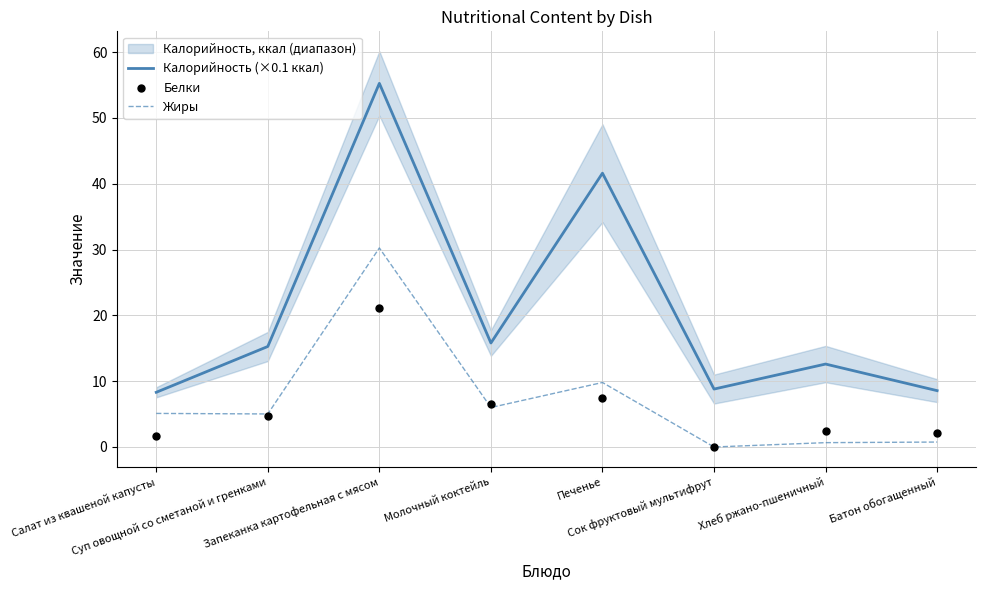

What is the total value across all series at Запеканка картофельная с мясом?

106.6